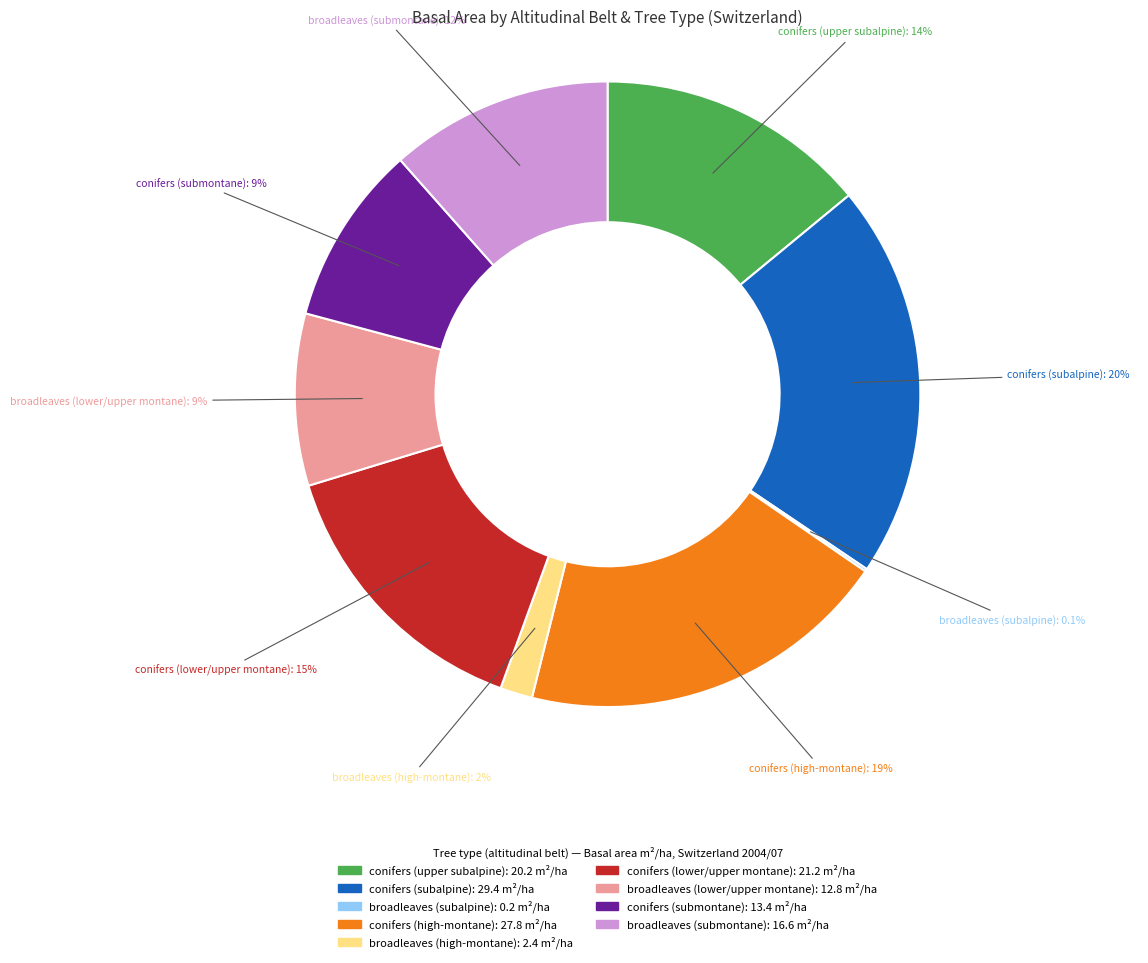

The conifers (upper subalpine) slice represents 14% of the pie. True or false?

True